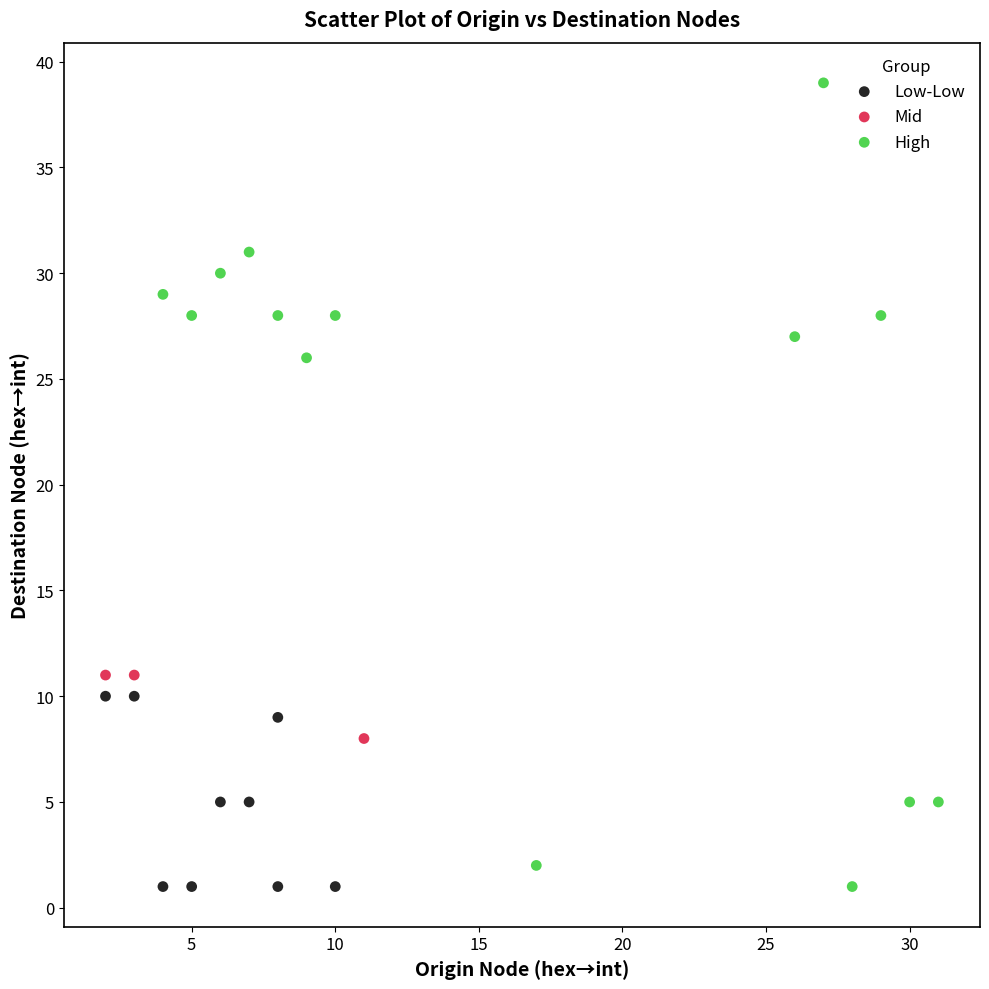

Which series contains the highest Y value?

High